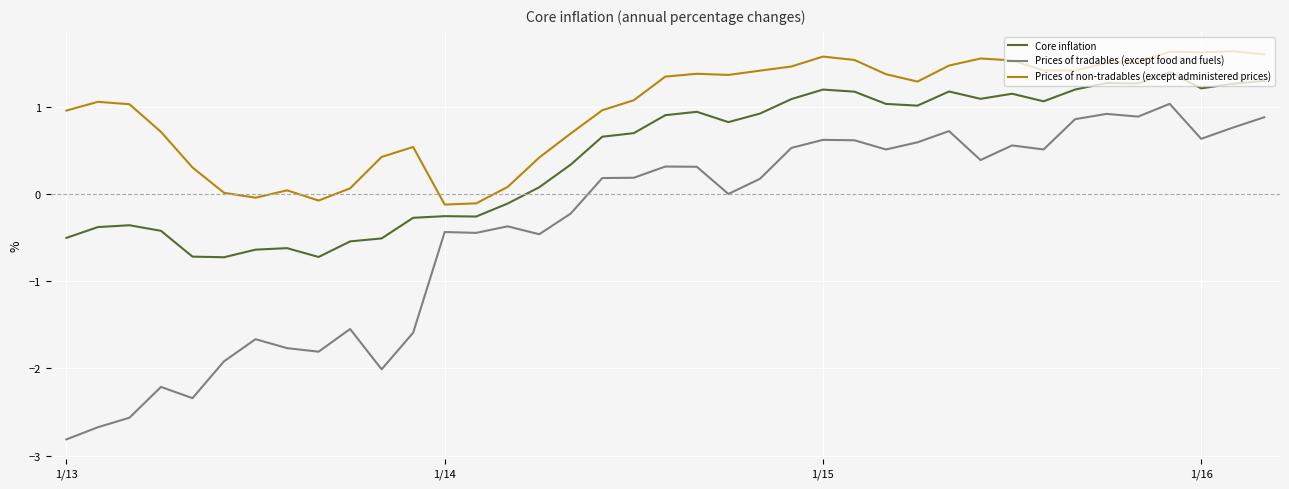

Which series has the largest total across all categories?

Prices of non-tradables (except administered prices)